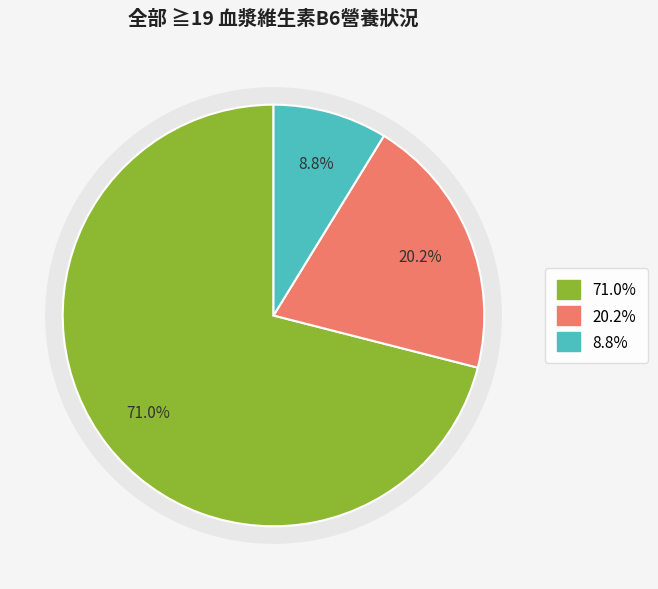

Is it true that 男性 ≧19 is 37% of the pie?

False